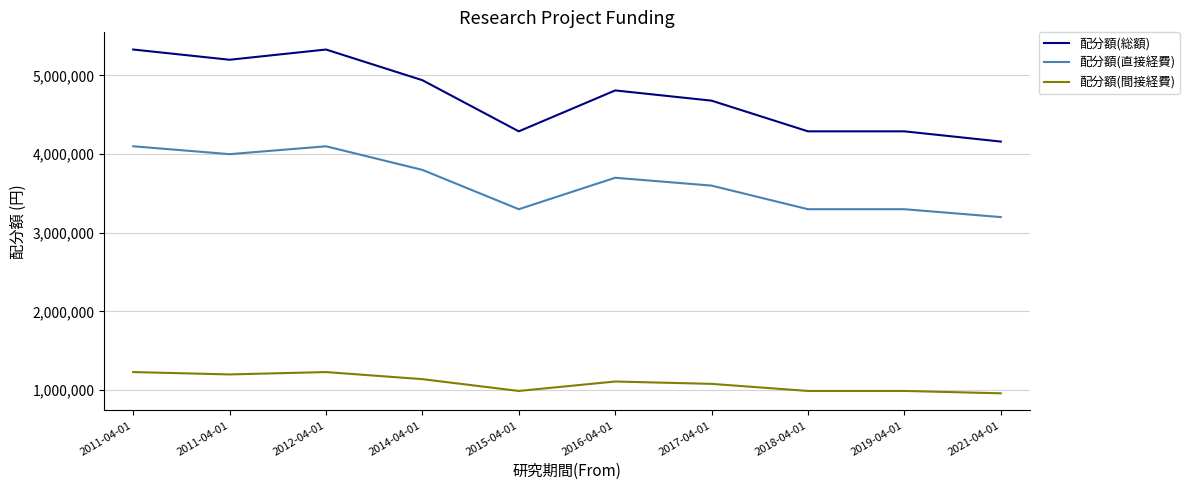

True or false: 配分額(総額) and 配分額(直接経費) cross at least once.

False